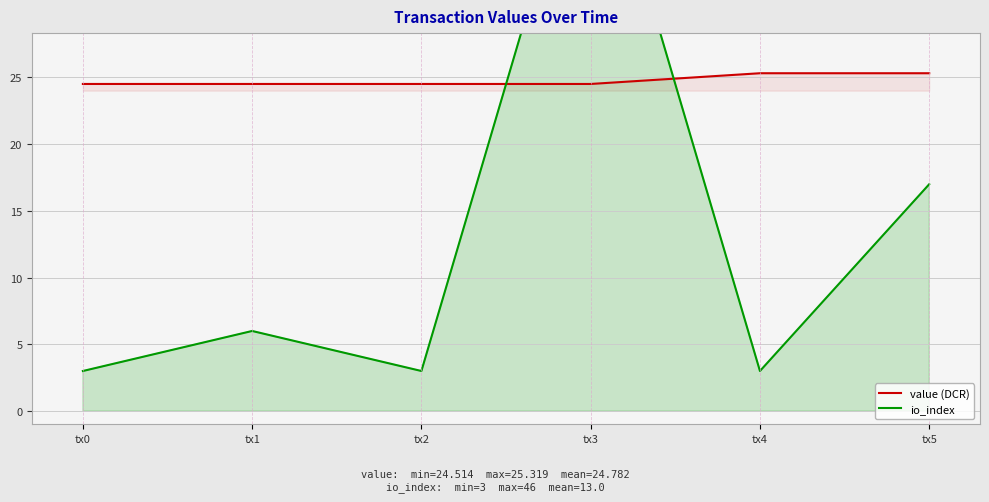

The value of value (DCR) at tx4 is 11.0. True or false?

False